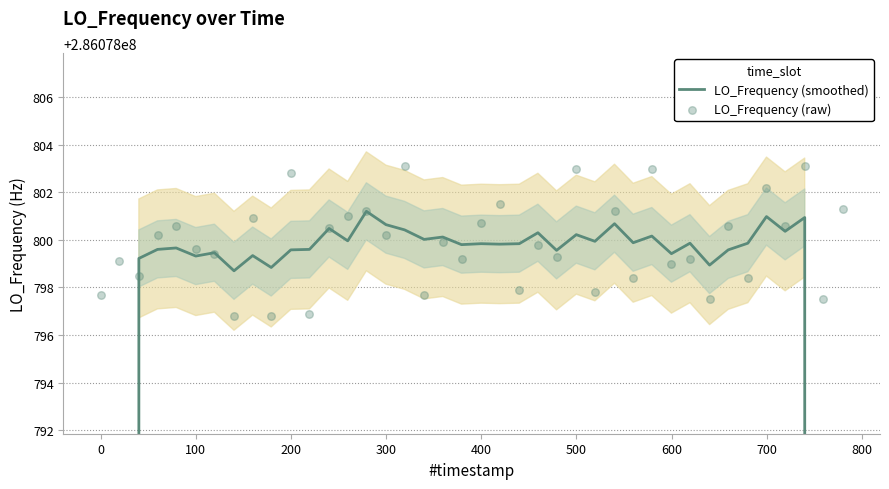

Which series has the largest total across all categories?

LO_Frequency (raw)